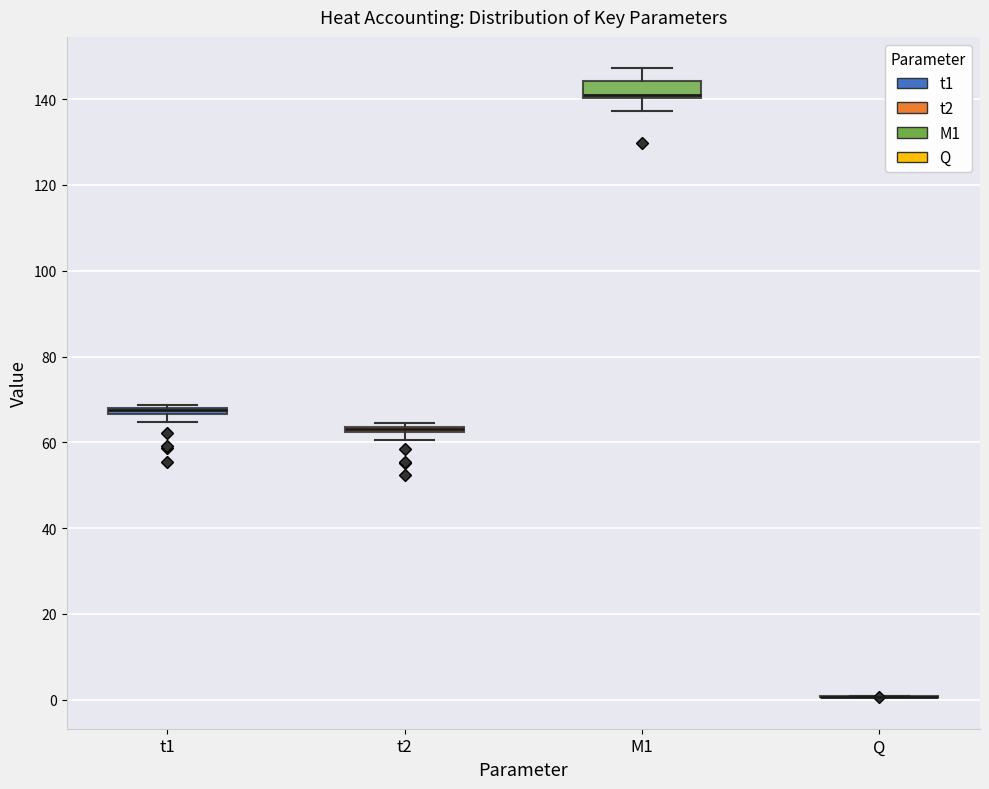

Where does the median line of the box for M1 sit on the y-axis? The values are not printed on the chart, so give them approximately, as read against the axis.

142